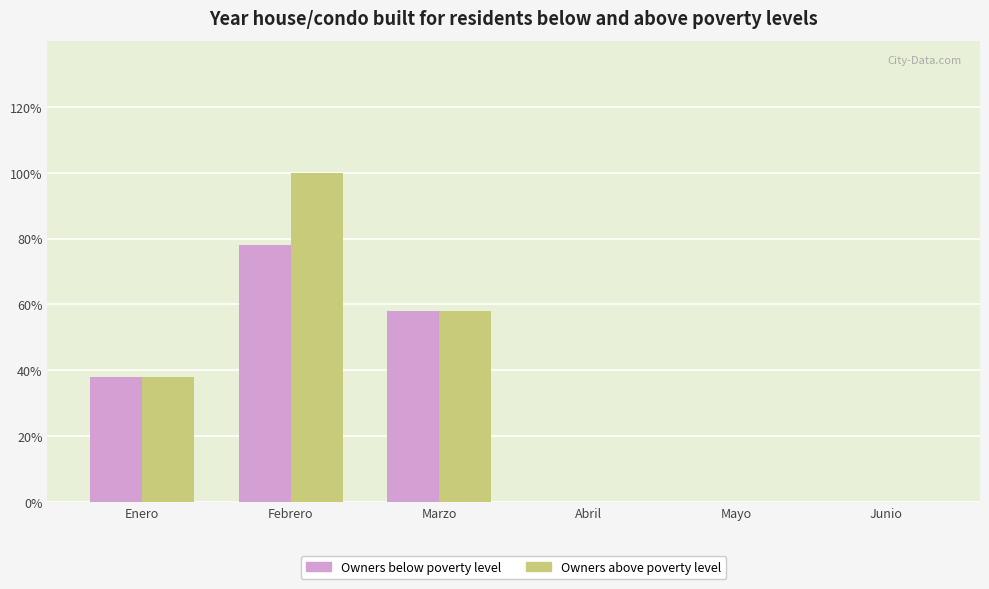

The value of Owners above poverty level at Mayo is 0. True or false?

True